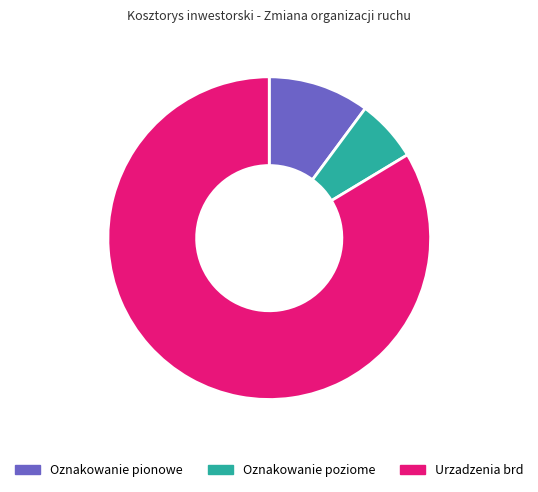

Which has a higher value, Oznakowanie poziome or Urzadzenia brd?

Urzadzenia brd